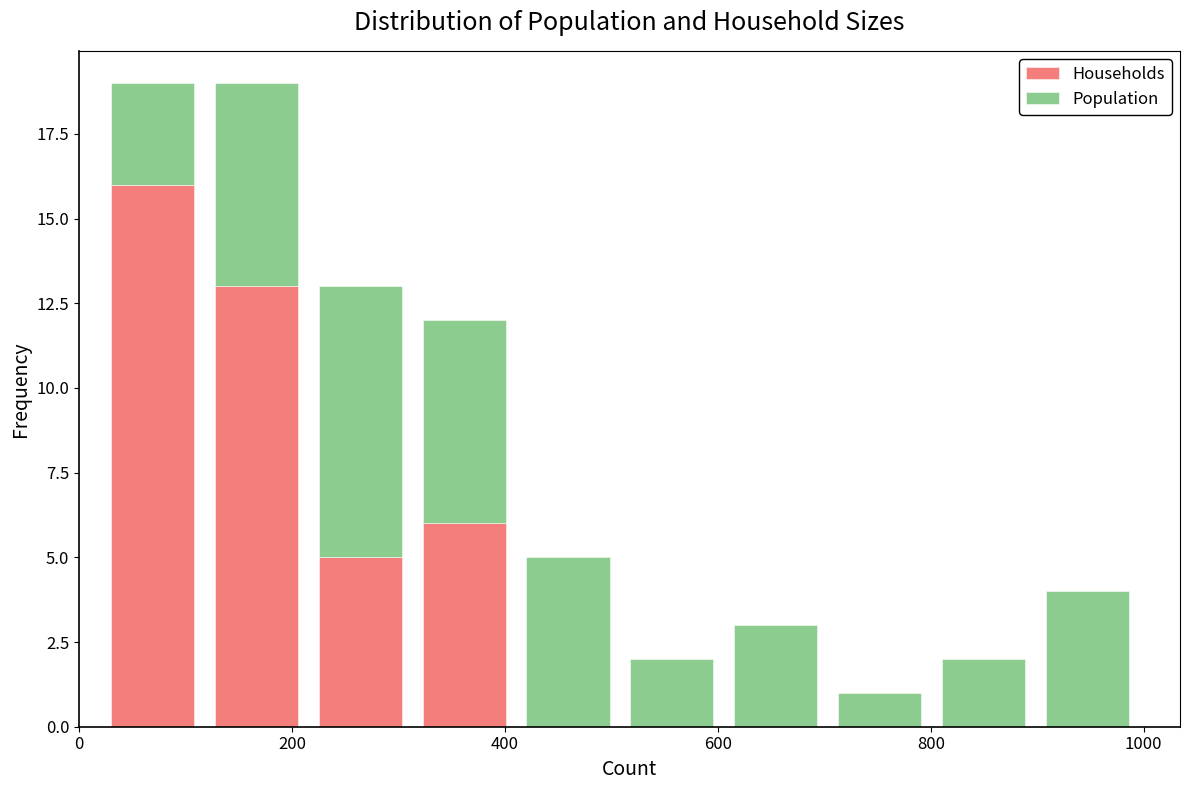

What is the total height of the stacked bar covering 320 to 420 on the x-axis? Neither the bar edges nor the heights are printed on the chart, so give them approximately, as read against the axes.

12